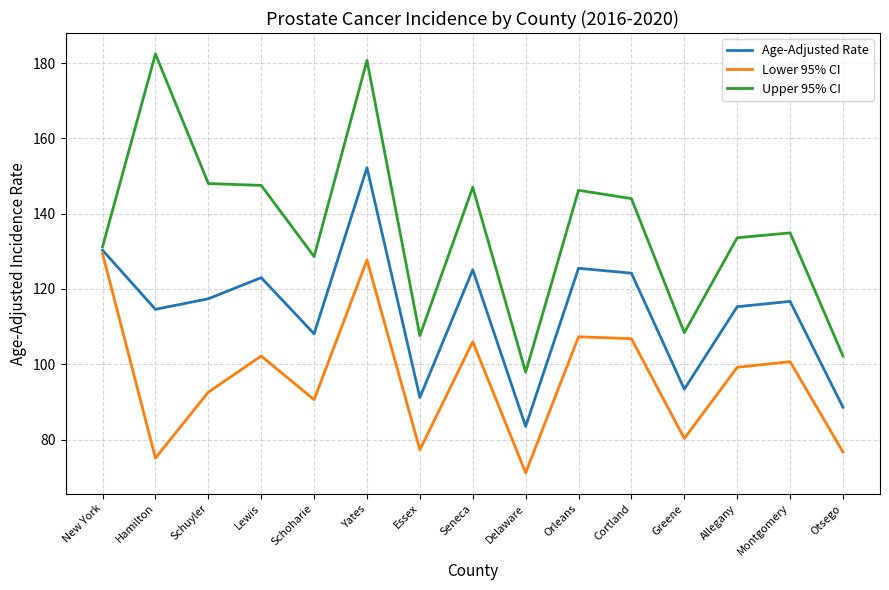

Is it true that Upper 95% CI equals 183.2 at Essex?

False